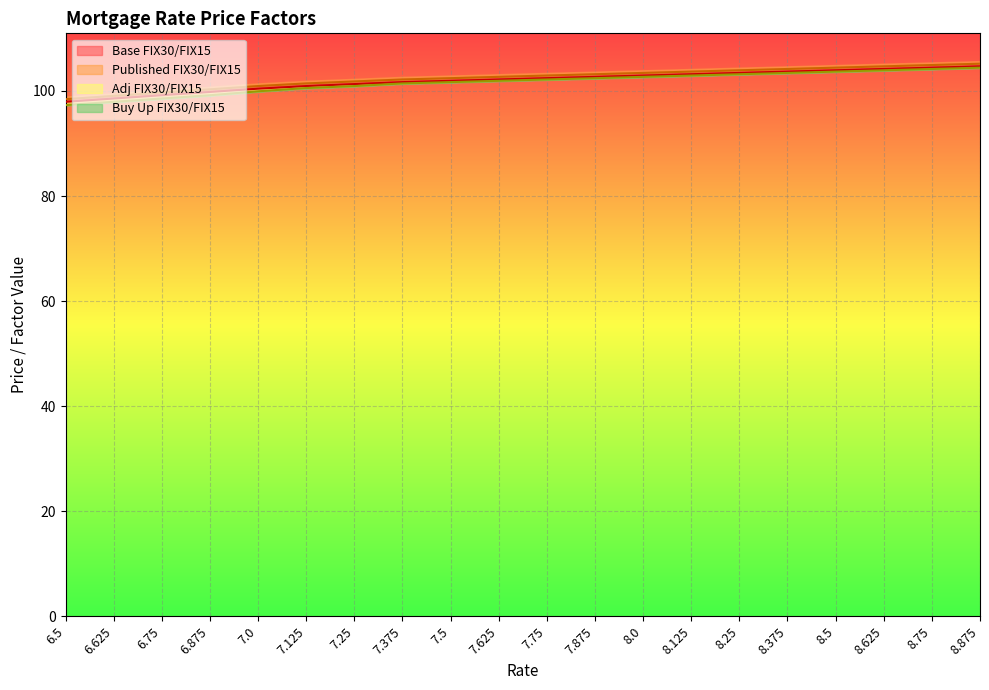

What is the total value across all series at 8.375?

207.9